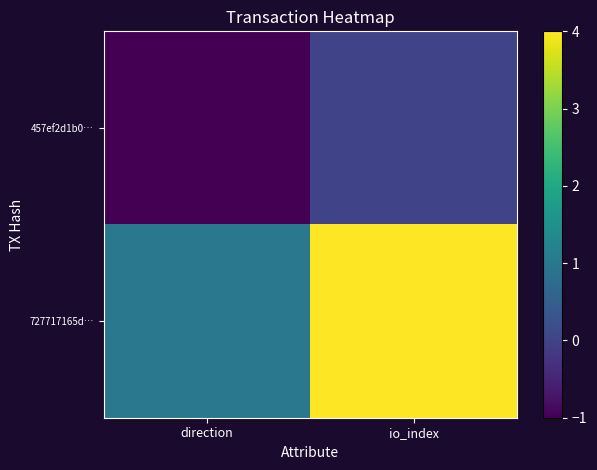

How many series are shown in this chart?

2